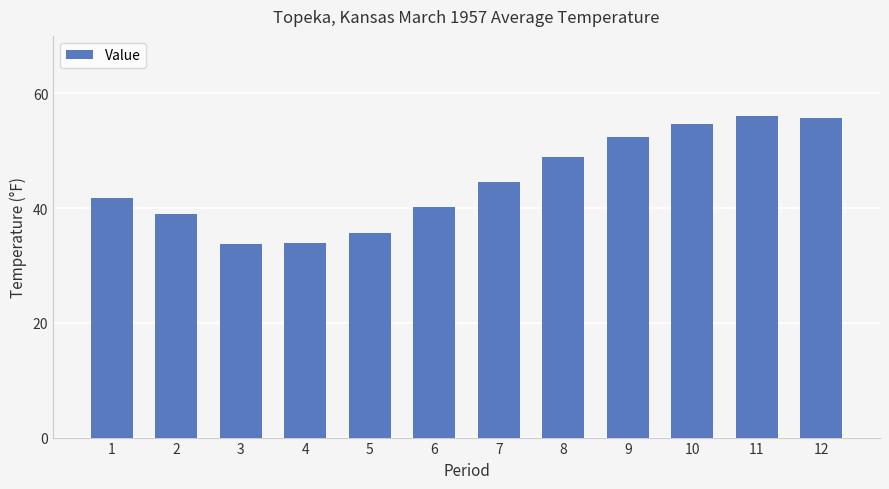

How many bars are there in total?

12